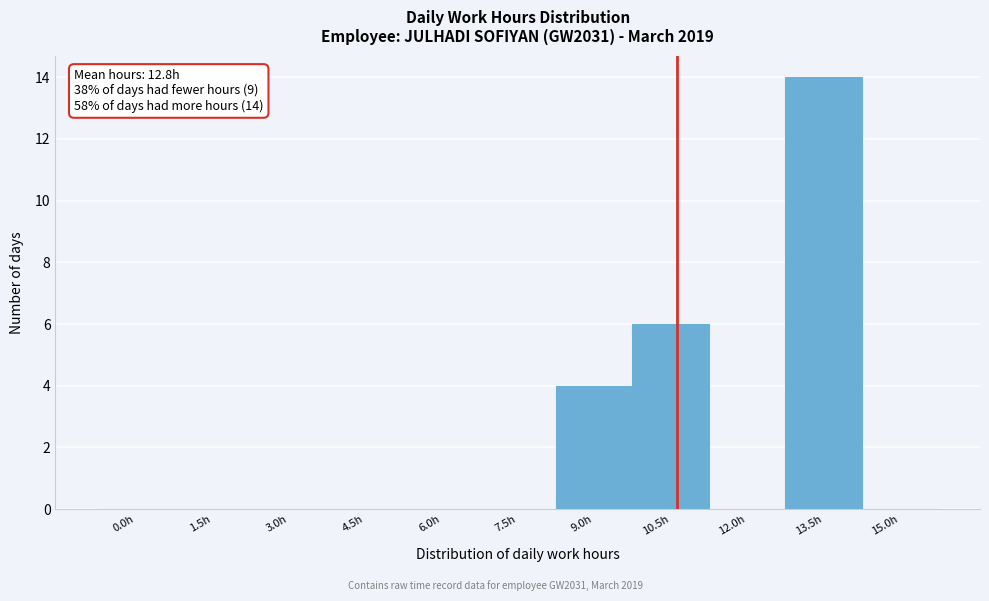

Reading left to right, list all the values displayed in this chart.

0.0h=0	1.5h=0	3.0h=0	4.5h=0	6.0h=0	7.5h=0	9.0h=4	10.5h=6	12.0h=0	13.5h=14	15.0h=0